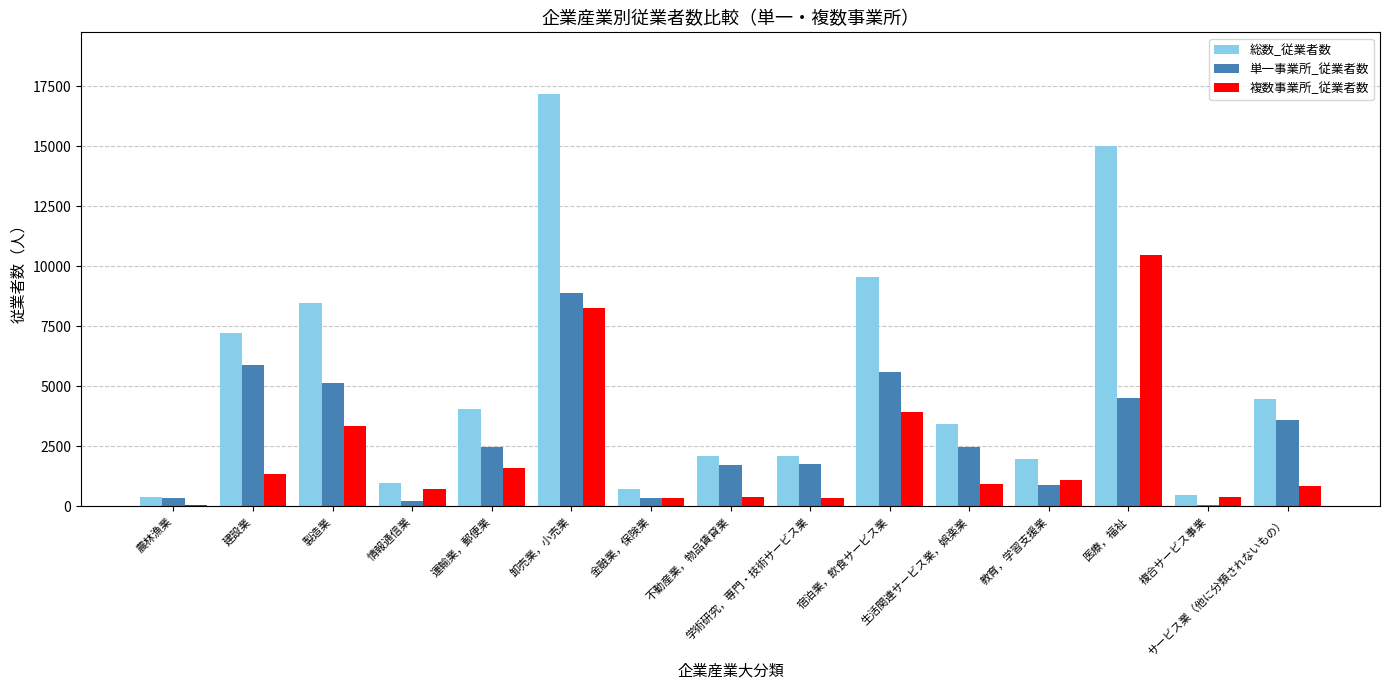

What is the sum of all 複数事業所_従業者数 values?

34247